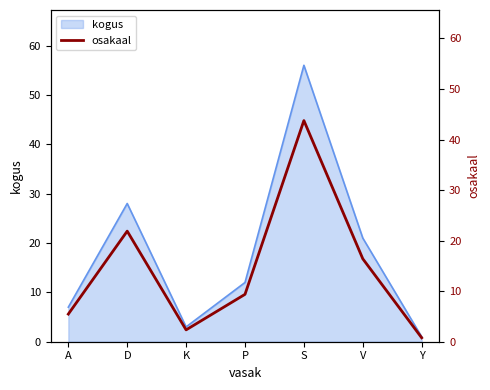

Reading right to left, what are all the values shown in this chart?

0.8	16.4	43.8	9.4	2.3	21.9	5.5